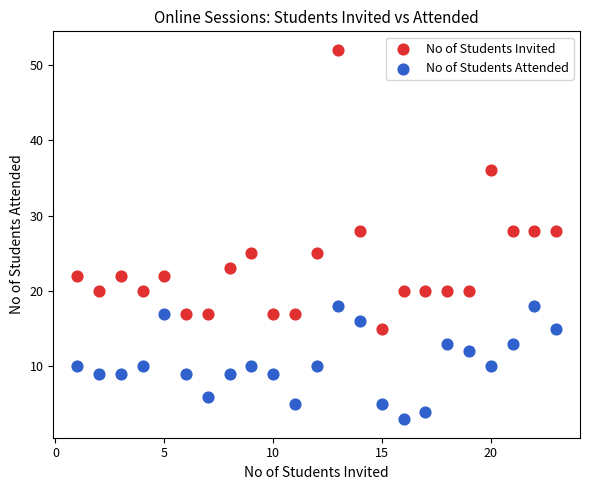

What are all the series names shown in the legend?

No of Students Invited, No of Students Attended